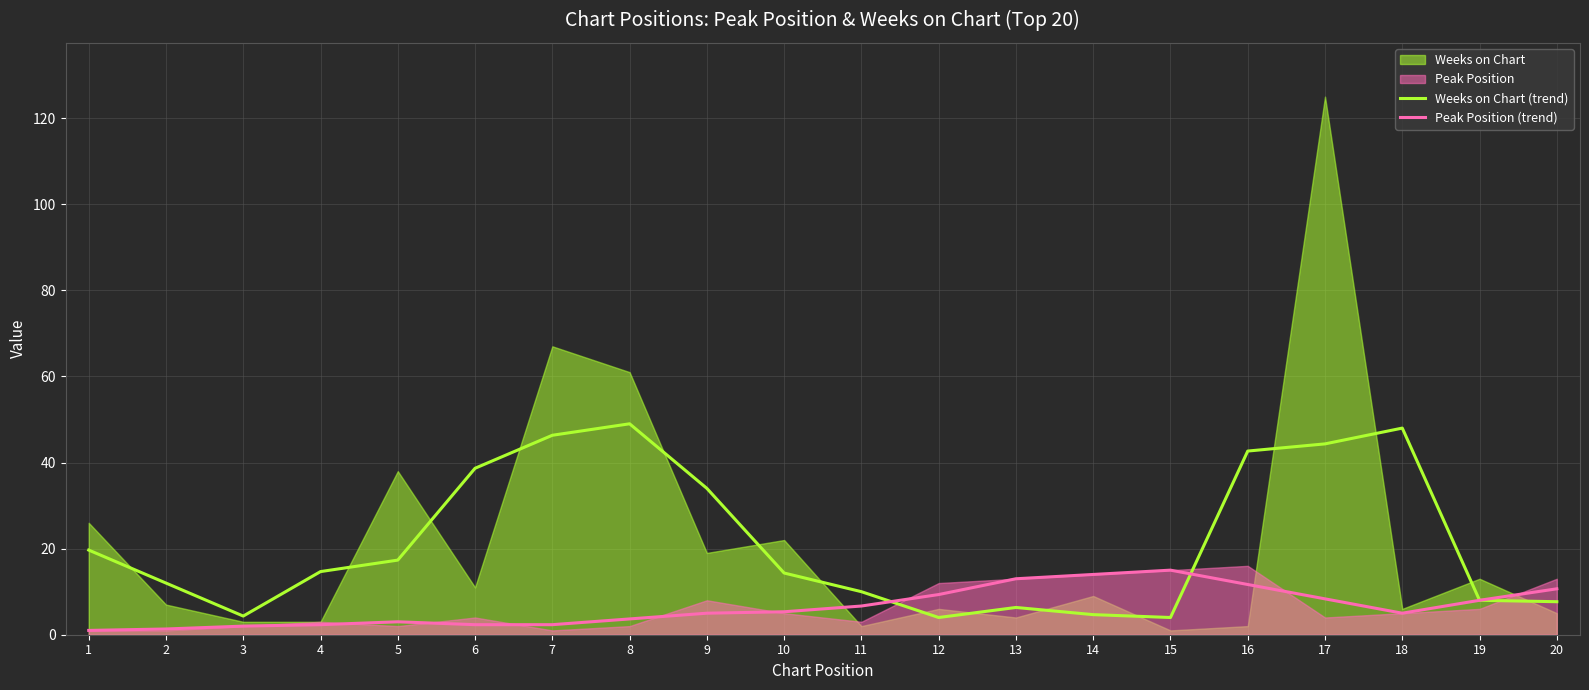

What is the average value of the Weeks on Chart (trend) series?

21.5